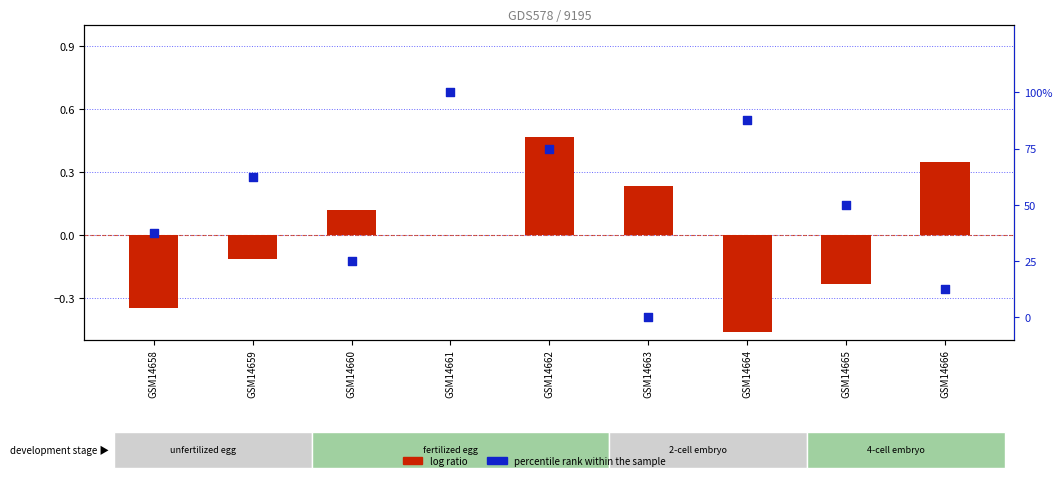

Is the value of percentile rank within the sample at GSM14662 greater than the value of log ratio at GSM14662?

Yes